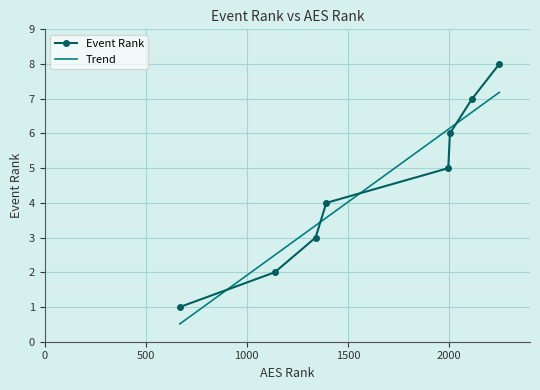

What is the highest value of the Event Rank series?

8